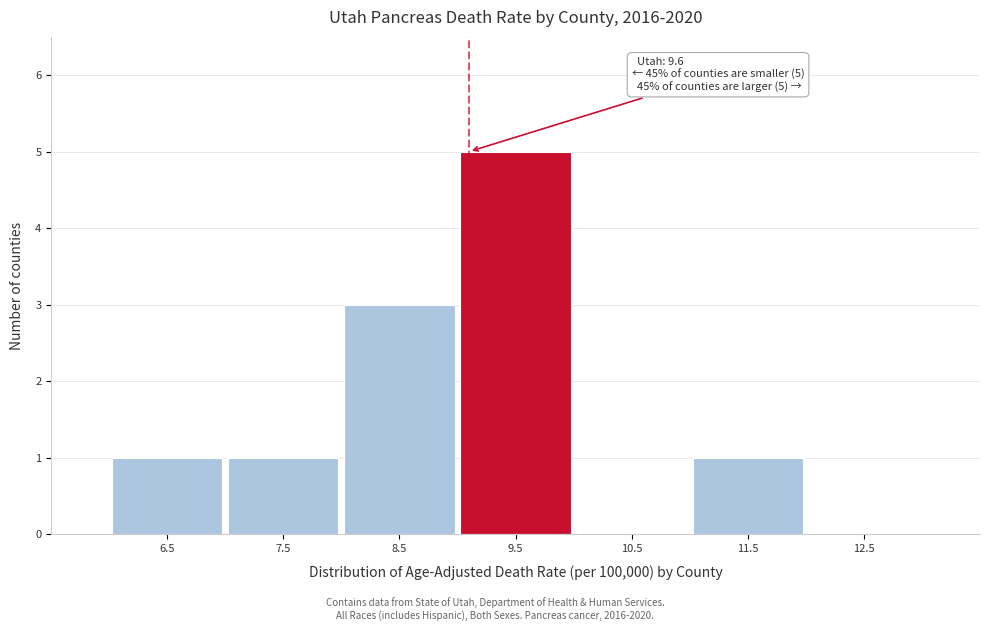

Reading right to left, extract all data points from this chart.

12.5=0	11.5=1	10.5=0	9.5=5	8.5=3	7.5=1	6.5=1